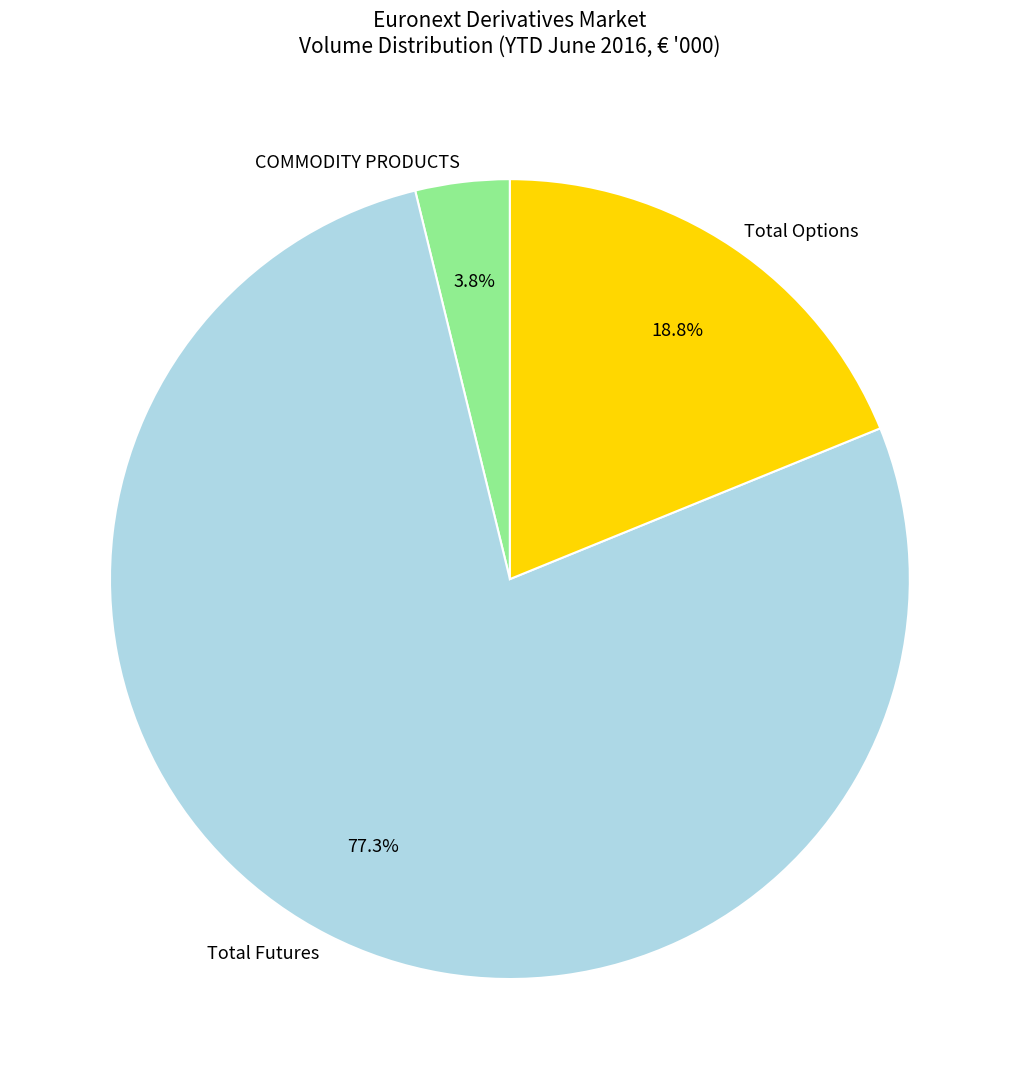

To the nearest percent, what is the difference between the Total Futures and COMMODITY PRODUCTS slice percentages?

74%